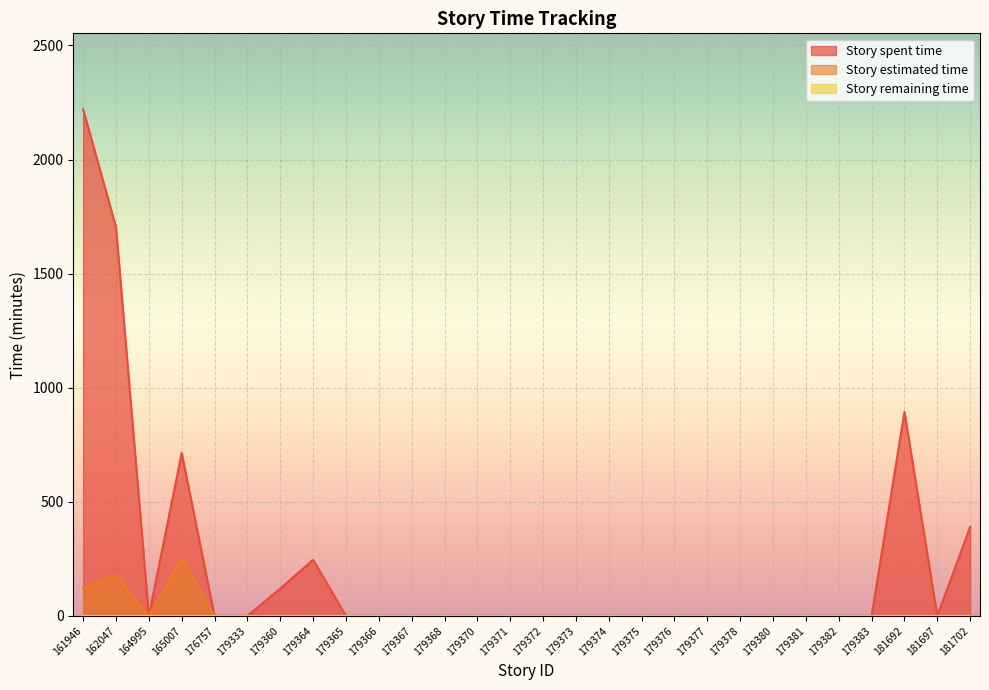

True or false: Story estimated time and Story spent time intersect in this chart.

False